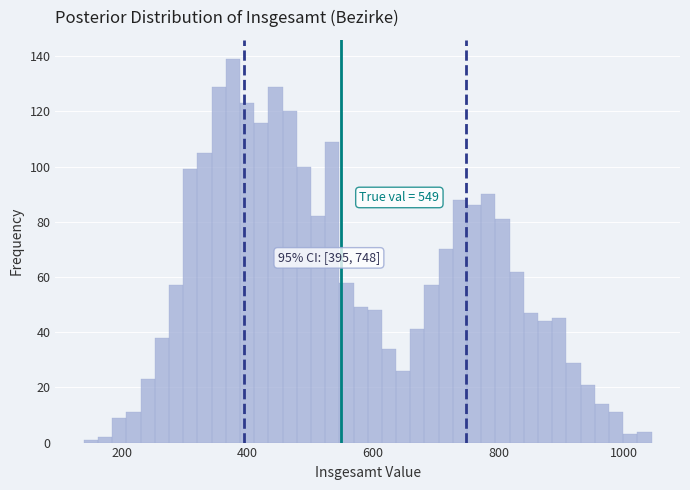

Around what value on the x-axis is the tallest bar? Give the approximate position of its centre, as read against the axis.

380